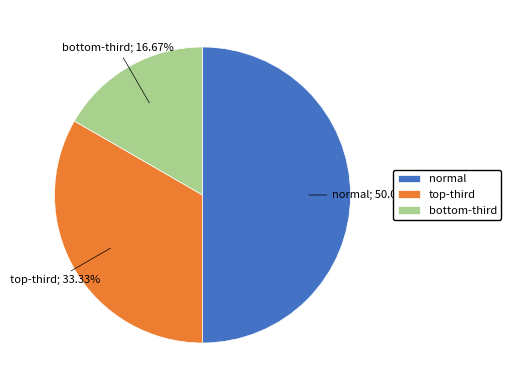

Count the number of slices in the pie.

3